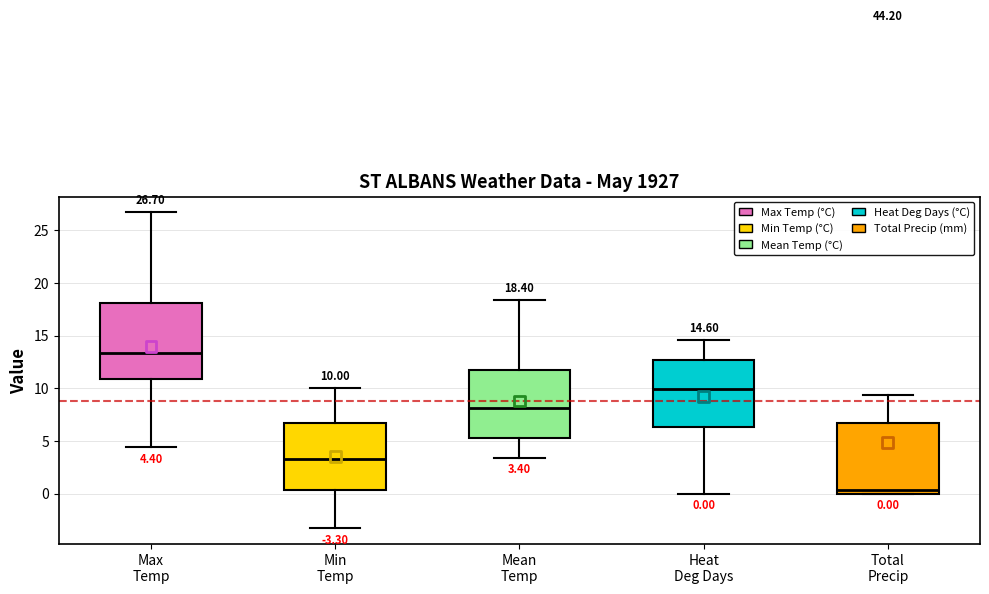

Comparing the boxes themselves (not the whiskers), which one is the tallest?

Max Temp